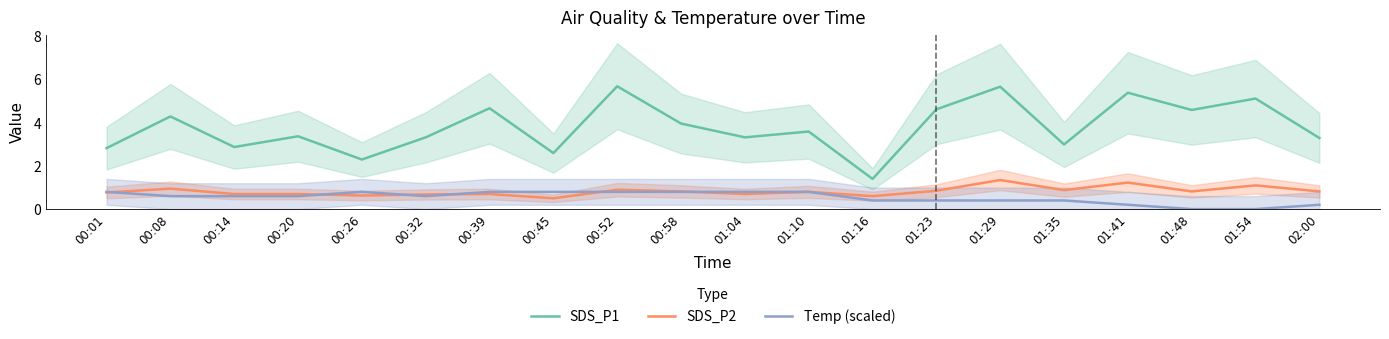

True or false: SDS_P1 has more than 2 points higher than both neighbors.

True